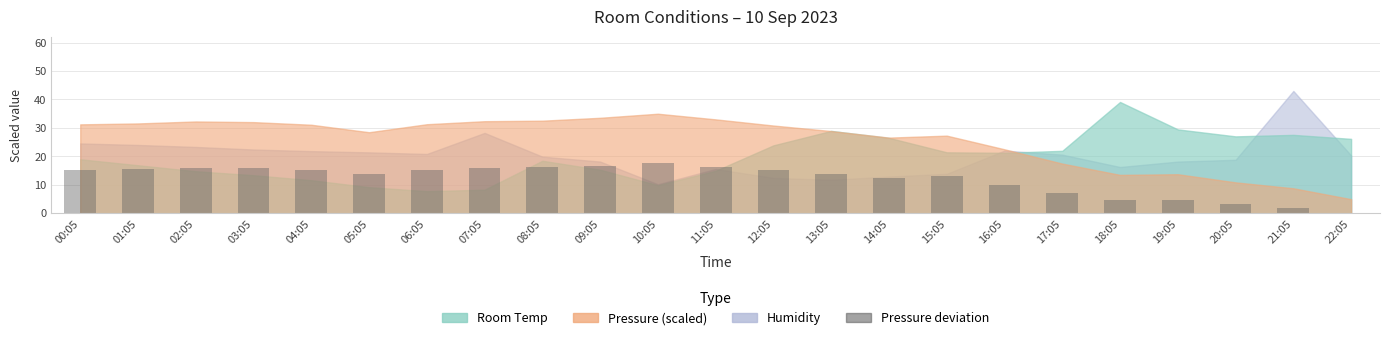

Count the number of data series in this chart.

1